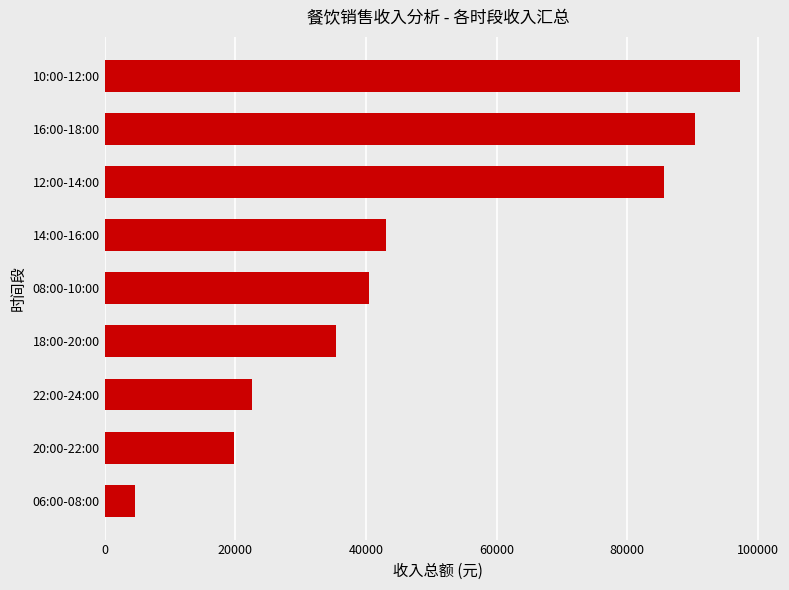

The chart shows a value of 58471.8 at 18:00-20:00. True or false?

False